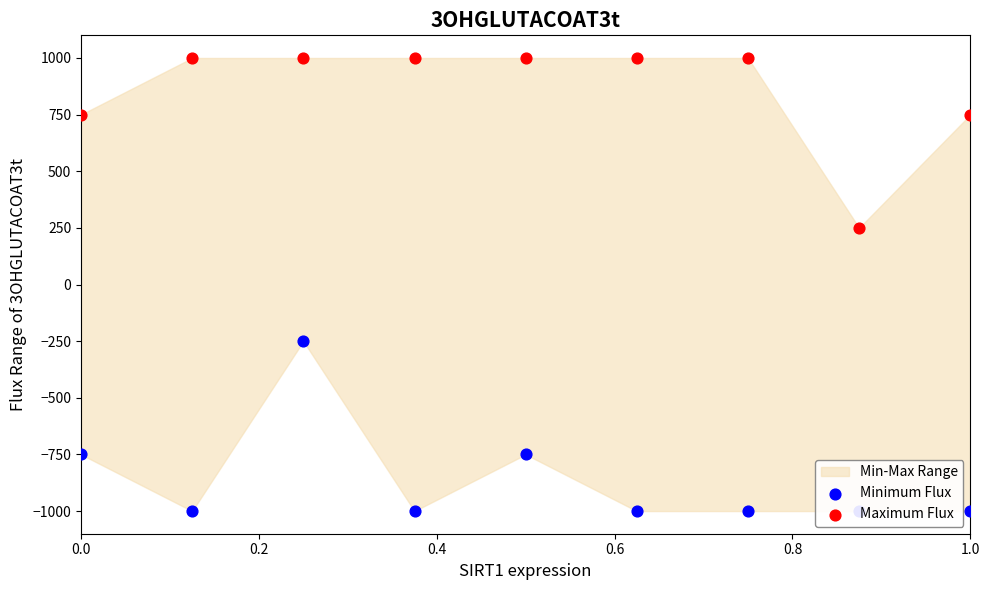

Which series reaches the maximum Y coordinate?

Maximum Flux